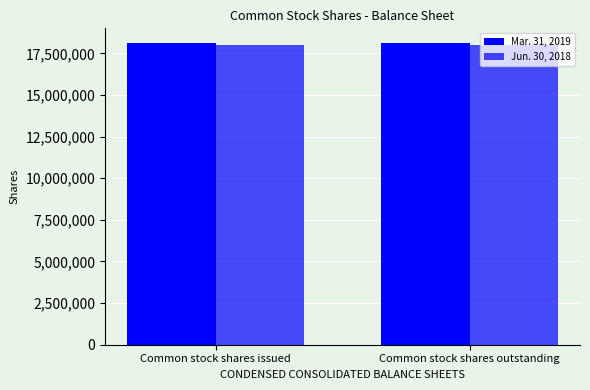

The value of Jun. 30, 2018 at Common stock shares outstanding is 18032374. True or false?

True